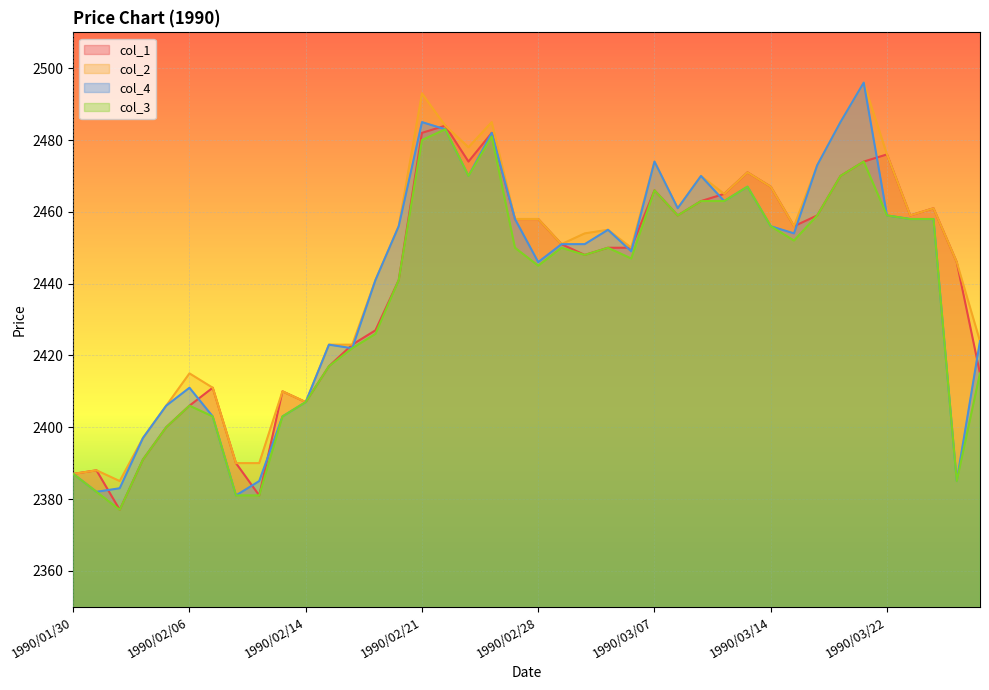

What is the lowest value of the col_2 series?

2385